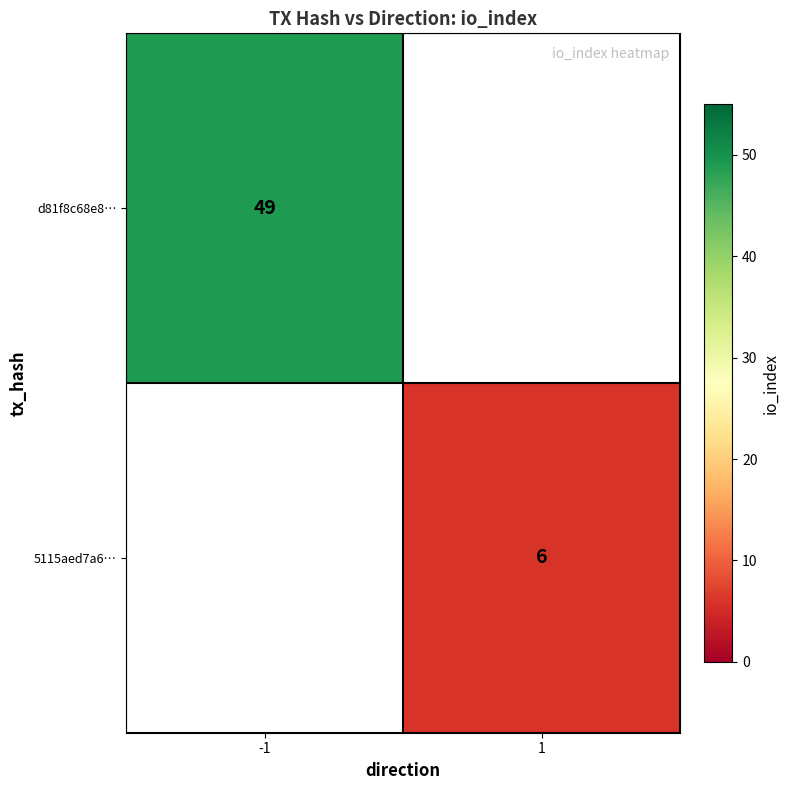

The value of d81f8c68e8… at -1 is 11. True or false?

False